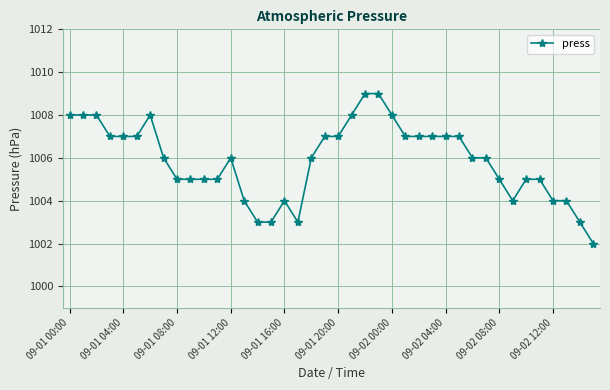

What is the smallest value displayed?

1002